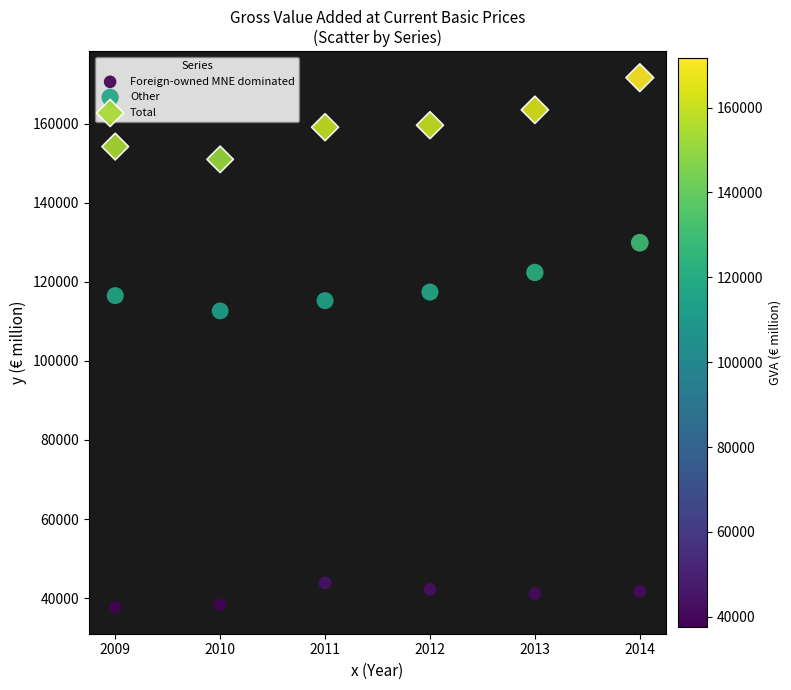

Which series has the largest Y range (max minus min)?

Total